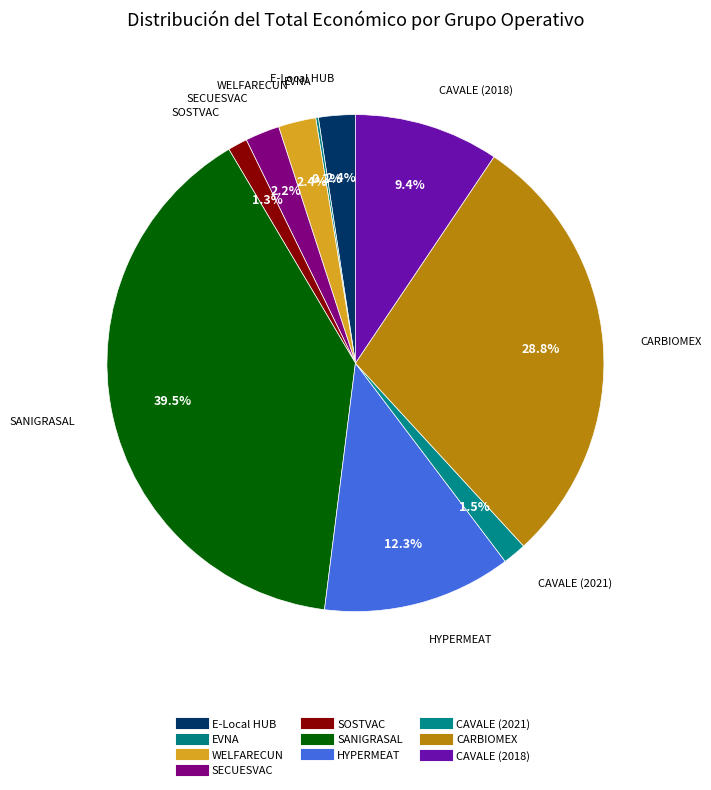

To the nearest percent, what is the difference between the SECUESVAC and EVNA slice percentages?

2%